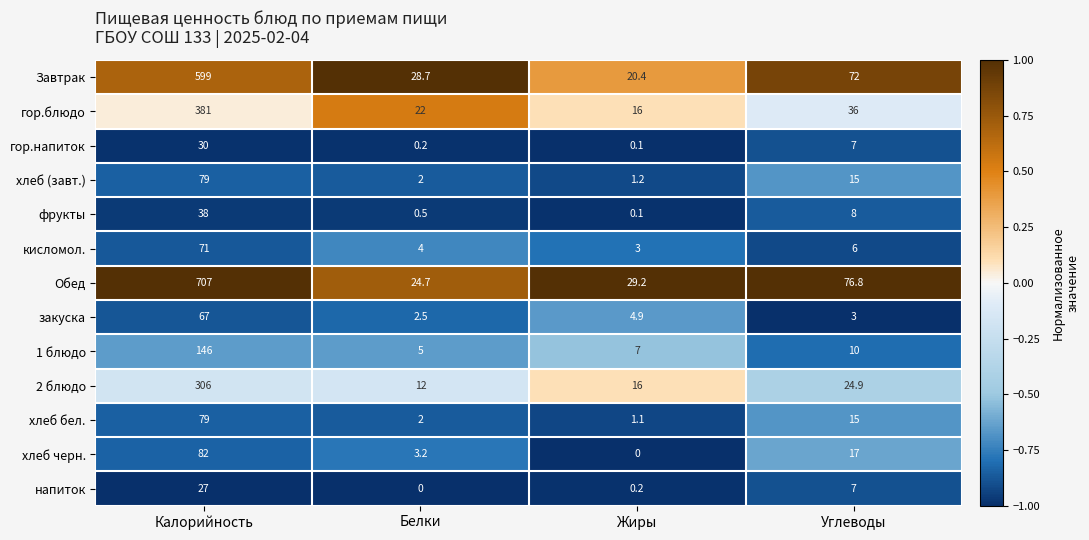

Which series has the largest total across all categories?

Обед